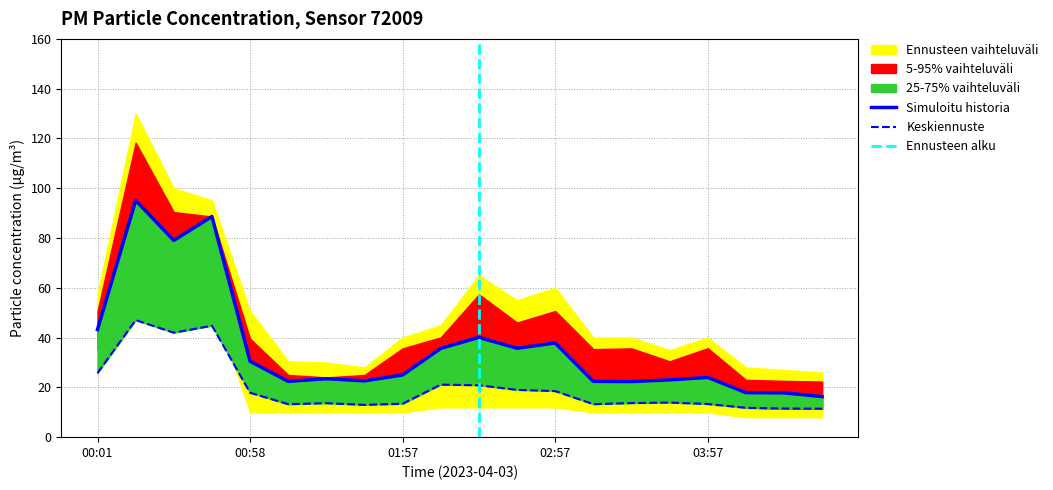

True or false: P1 has more than 2 points higher than both neighbors.

True